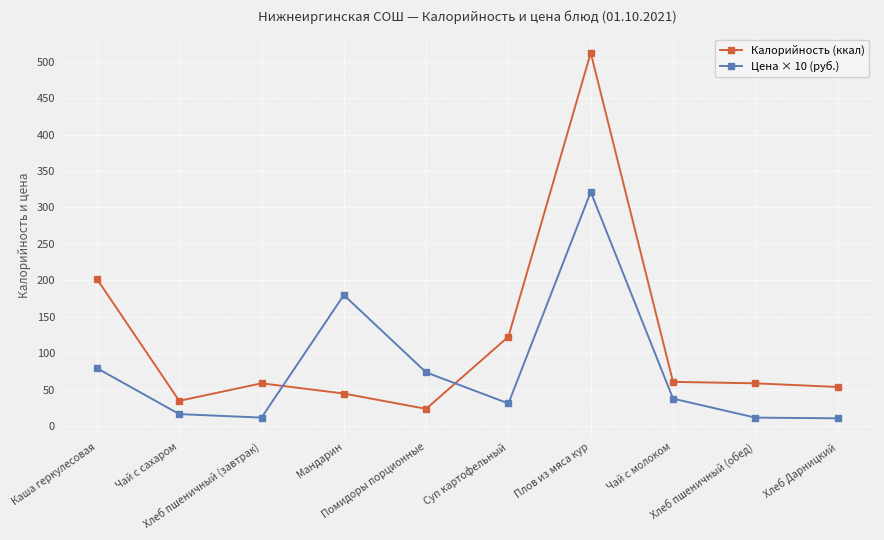

What is the value of the Цена × 10 (руб.) point at the 9th from the left?

12.0